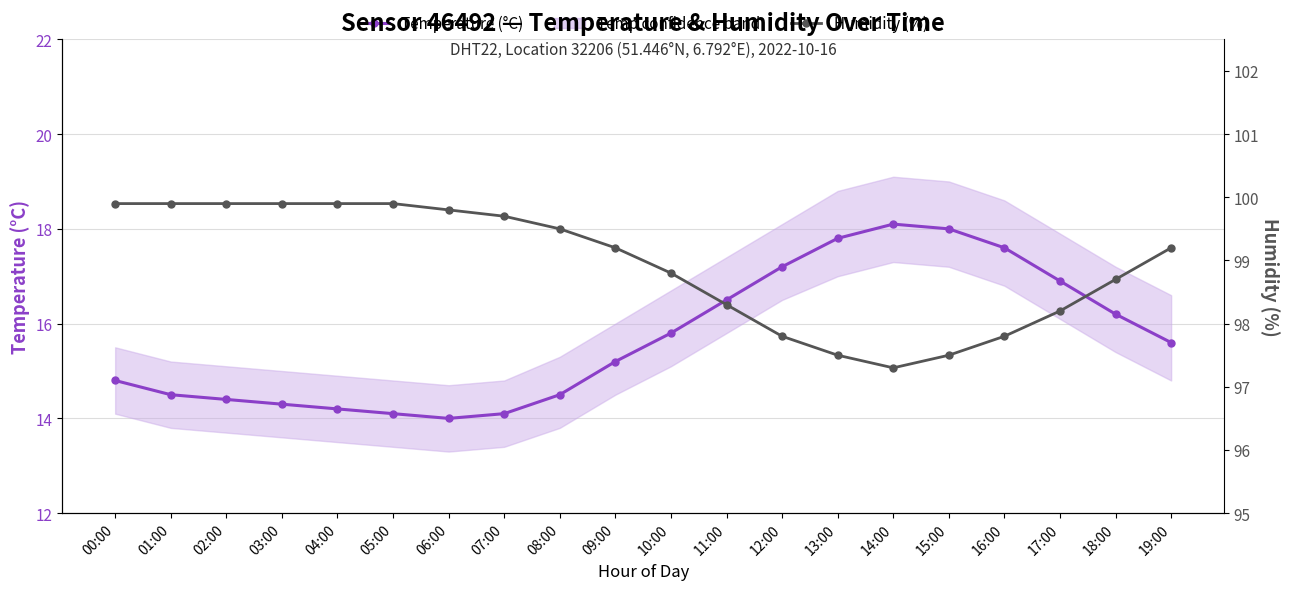

True or false: Humidity (%) has more than 2 points higher than both neighbors.

False